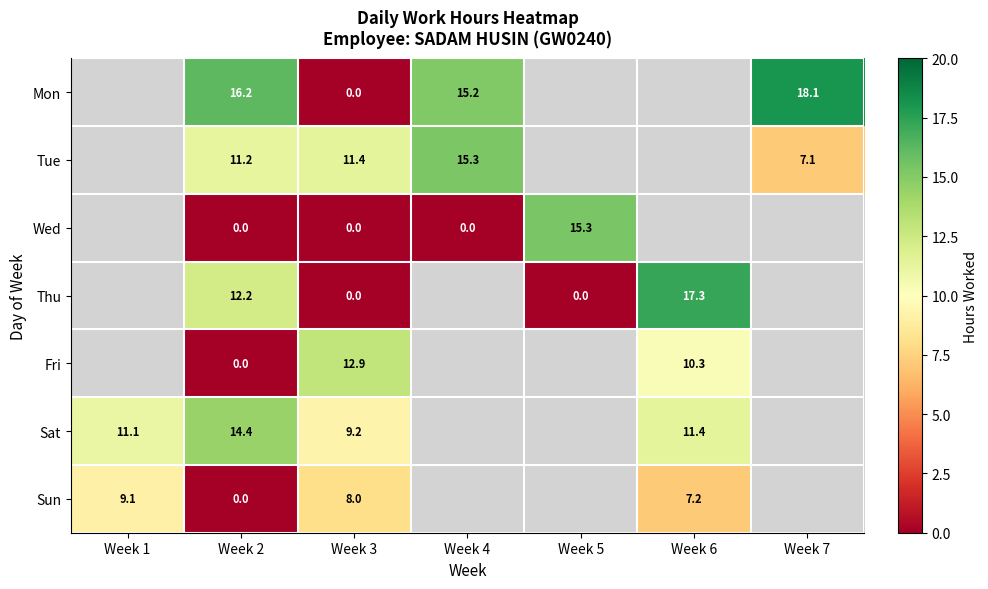

What is the maximum value shown in the chart?

18.1